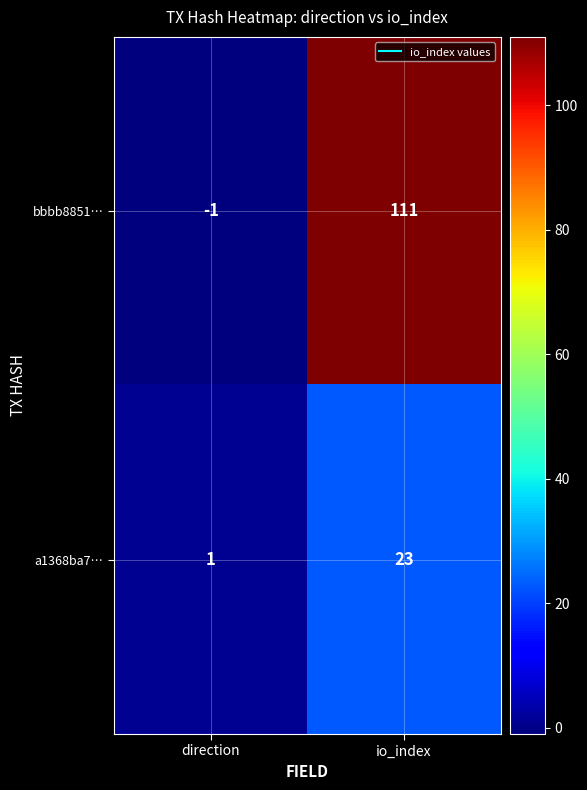

Rank the series by their maximum value, from highest to lowest.

bbbb8851…, a1368ba7…